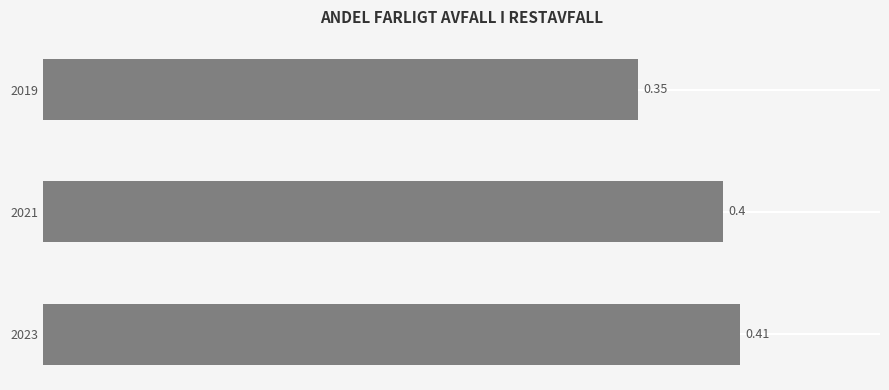

What is the average value?

0.4